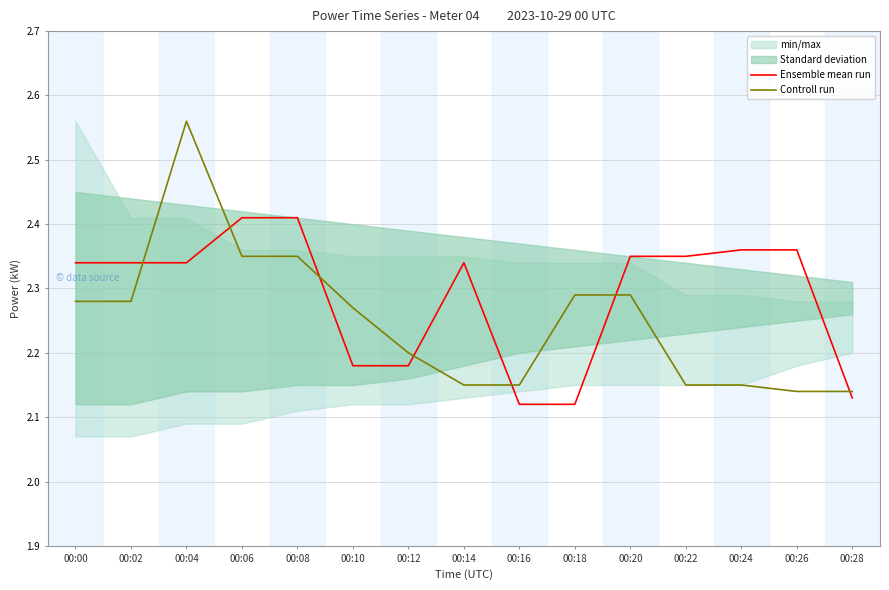

Is the value of Controll run at 00:26 greater than the value of Ensemble mean run at 00:04?

No